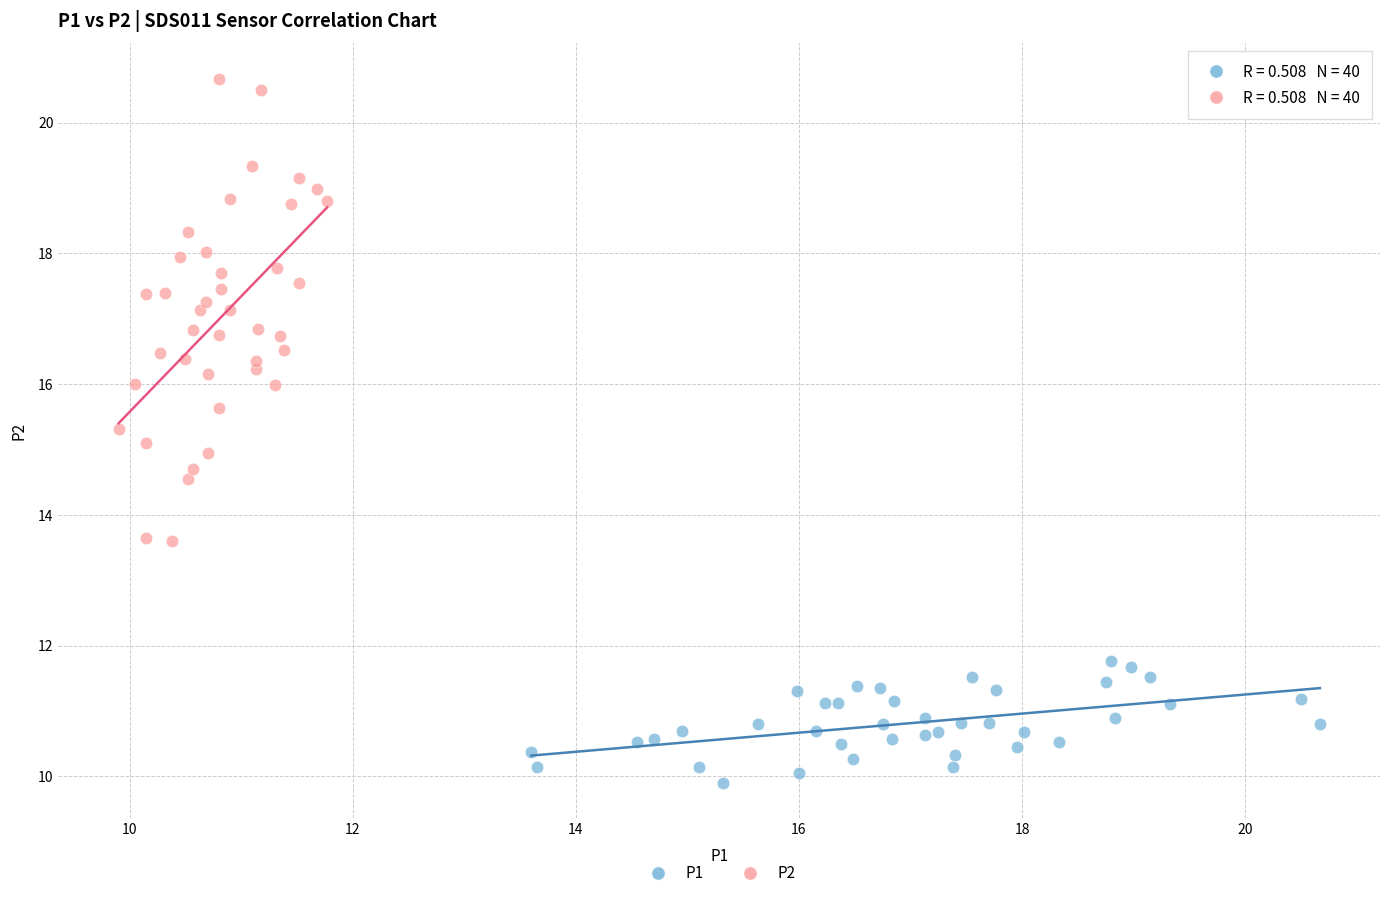

Which series reaches the minimum Y coordinate?

P1